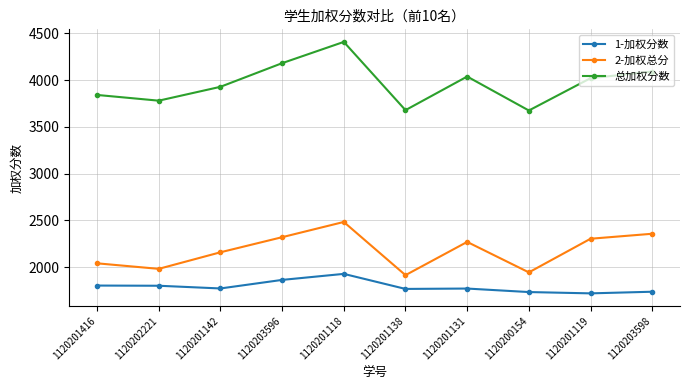

Rank the series by their maximum value, from lowest to highest.

1-加权分数, 2-加权总分, 总加权分数